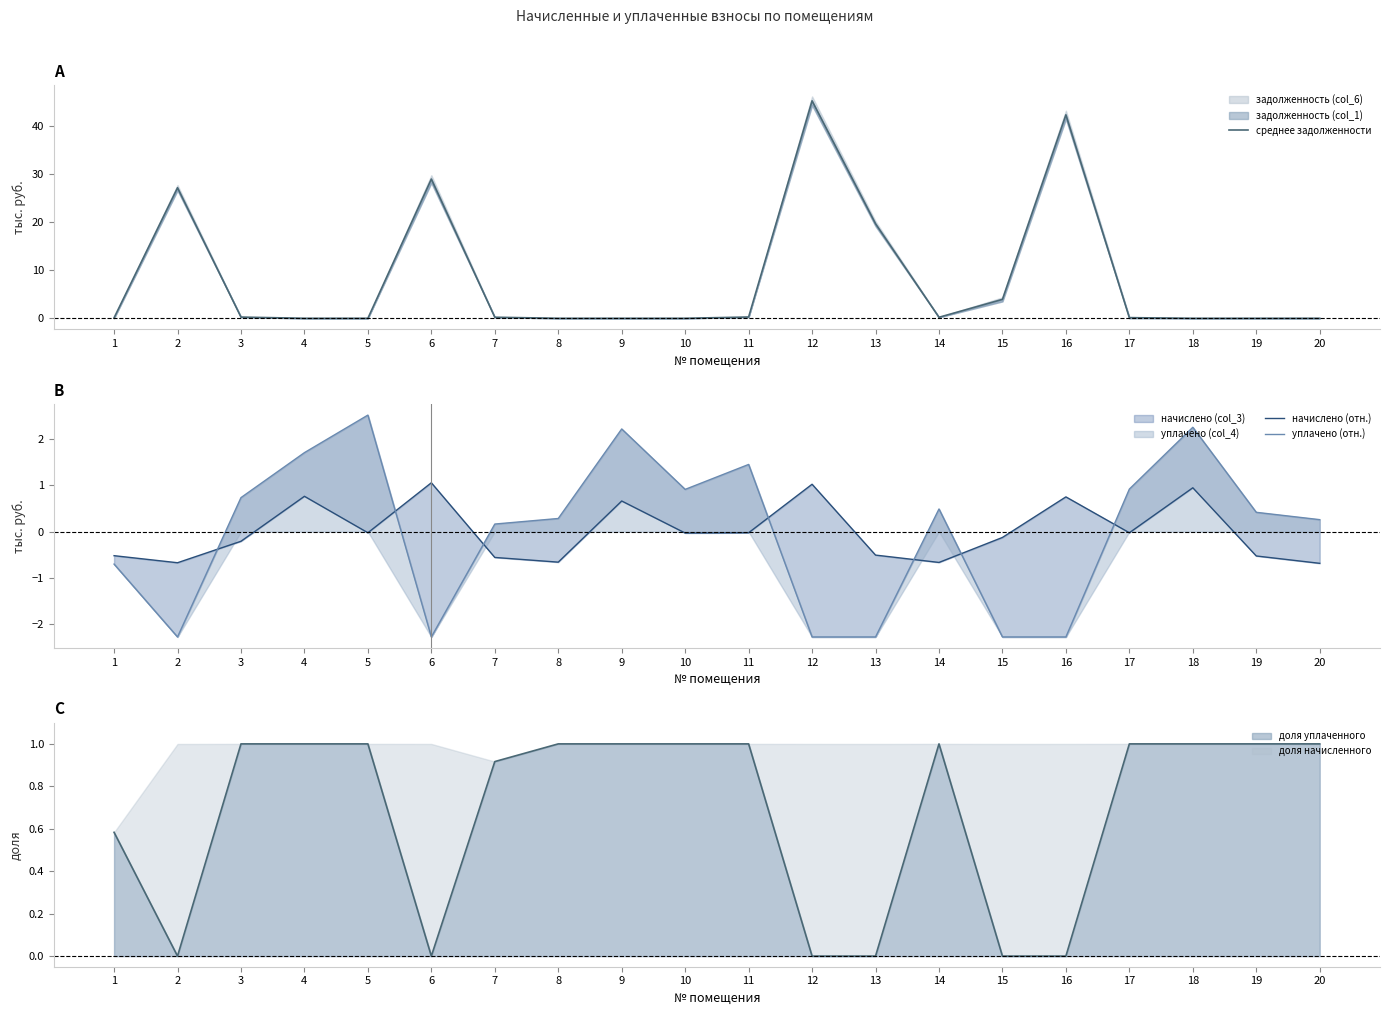

Is the value of уплачено (отн.) at 19 greater than the value of начислено (отн.) at 19?

Yes